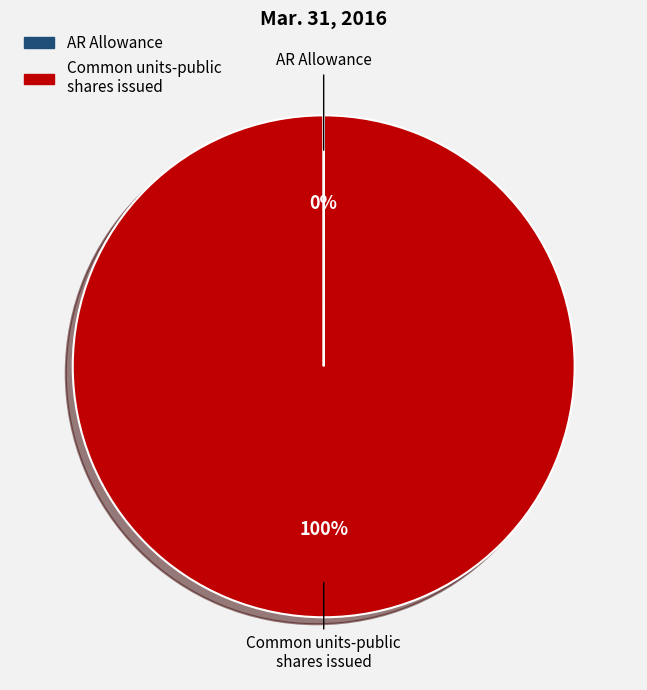

To the nearest percent, what is the difference between the largest and smallest slice percentages?

100%